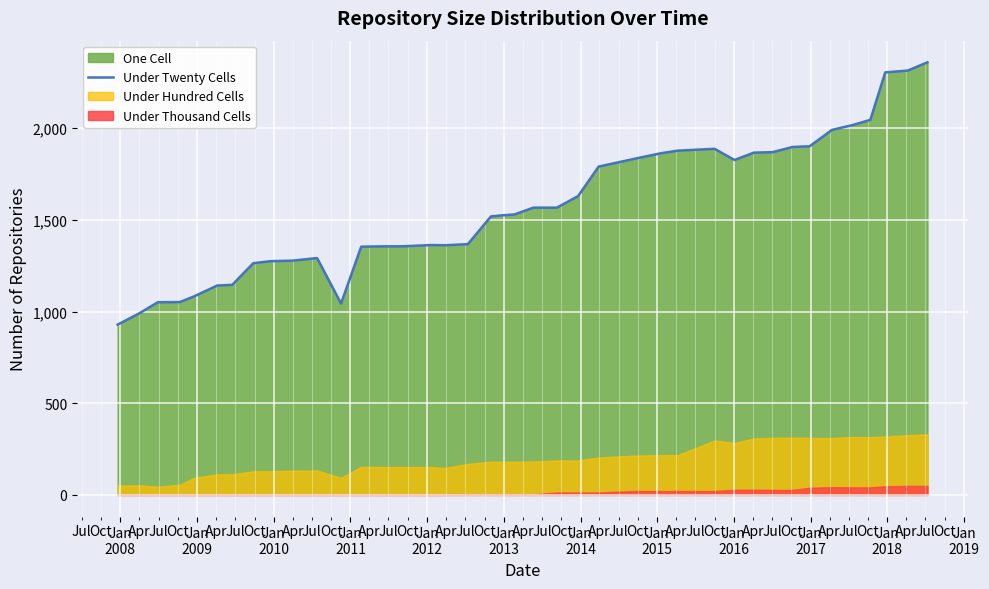

What is the maximum value for Under Twenty Cells?

2360